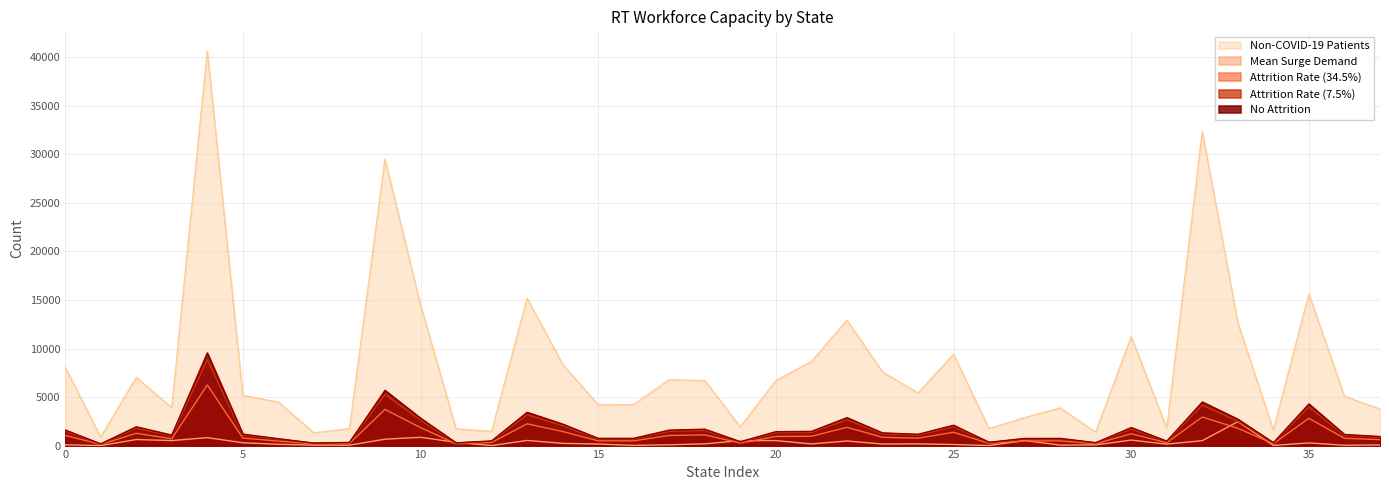

In No Attrition, how many points are lower than both neighbors (excluding endpoints)?

11